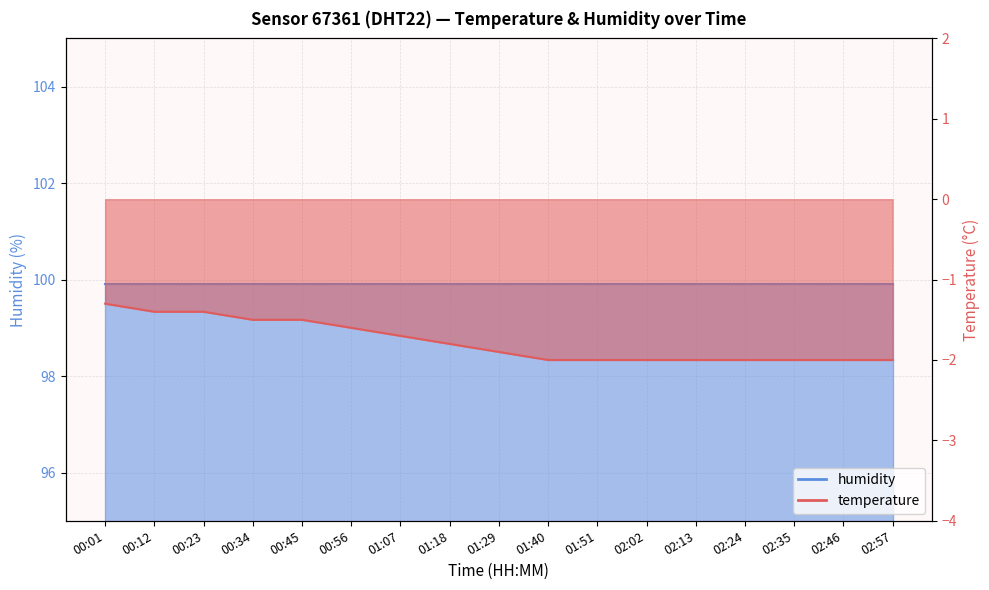

Reading right to left, transcribe all the data shown in this chart.

-2.0	-2.0	-2.0	-2.0	-2.0	-2.0	-2.0	-2.0	-1.9	-1.8	-1.7	-1.6	-1.5	-1.5	-1.4	-1.4	-1.3